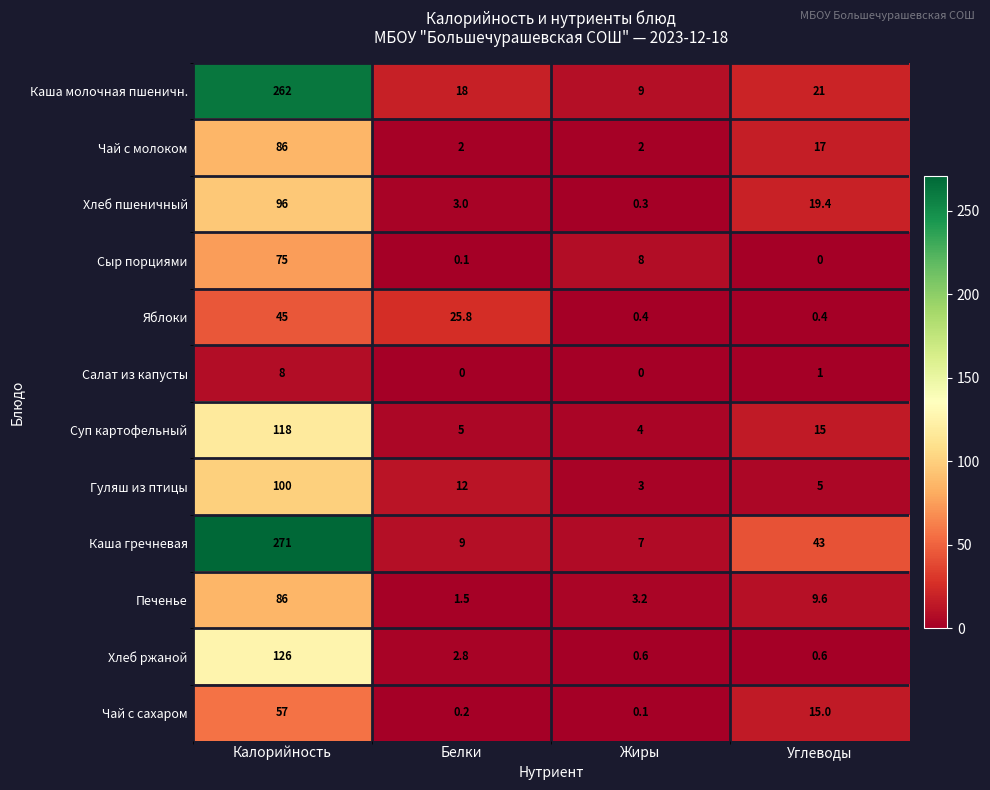

Rank the series at Белки from lowest to highest value.

Салат из капусты, Сыр порциями, Чай с сахаром, Печенье, Чай с молоком, Хлеб ржаной, Хлеб пшеничный, Суп картофельный, Каша гречневая, Гуляш из птицы, Каша молочная пшеничн., Яблоки